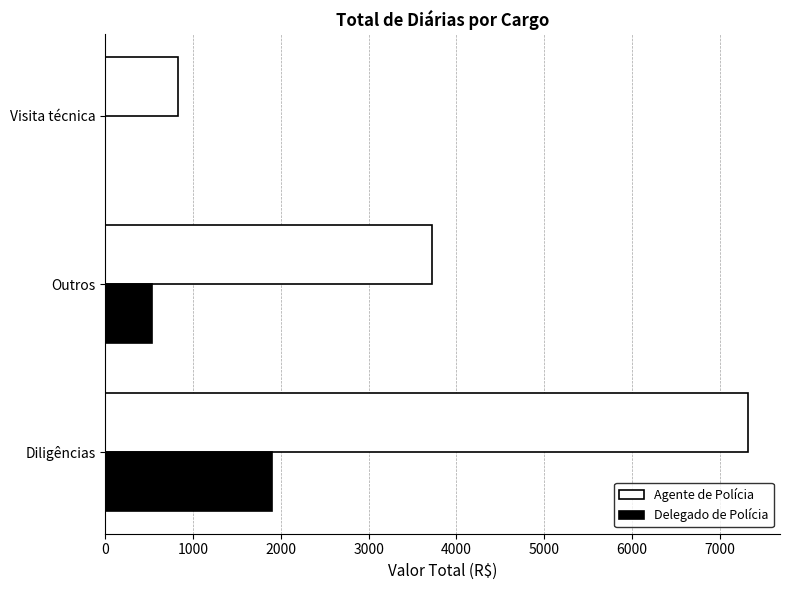

Count the number of data series in this chart.

2